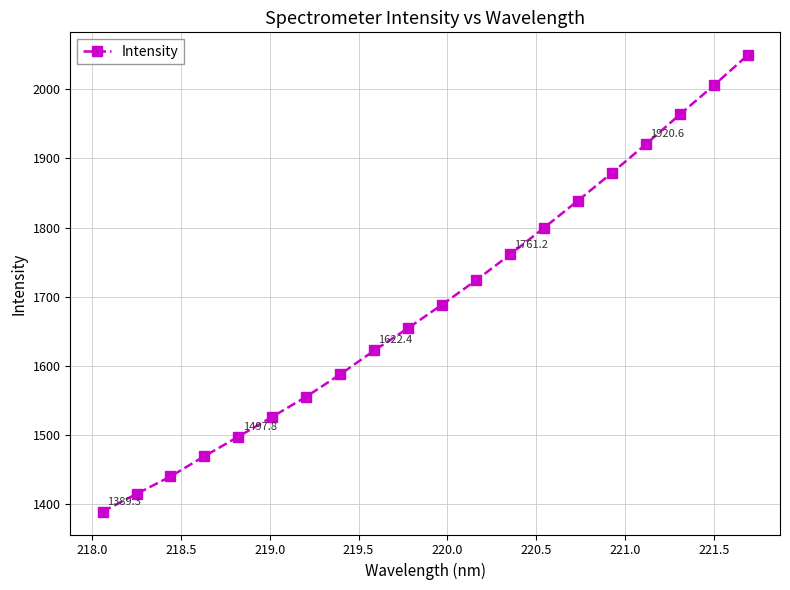

What is the difference between the second highest and second lowest values?

590.7